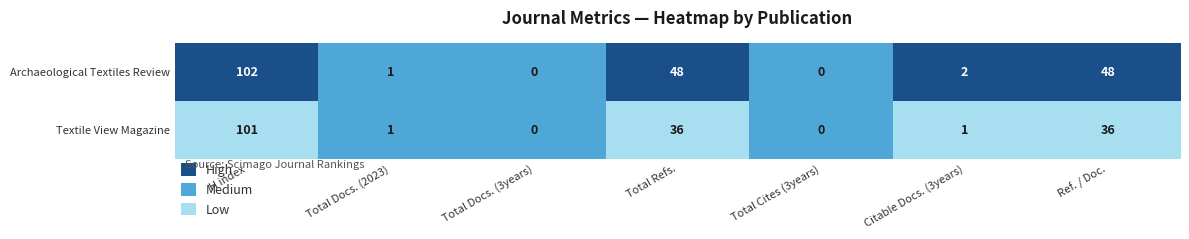

What is the average value of the Textile View Magazine series?

25